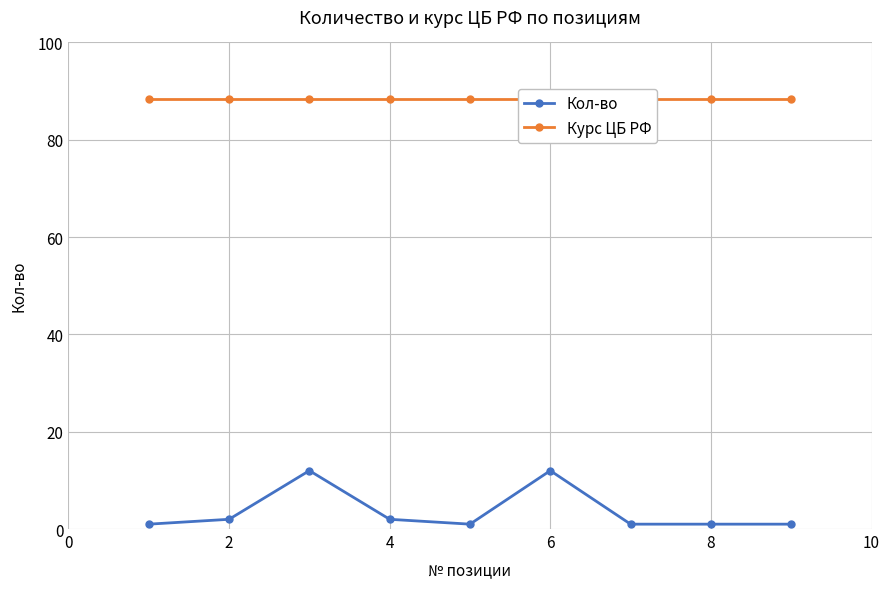

True or false: Кол-во has more than 0 interior local peaks.

True